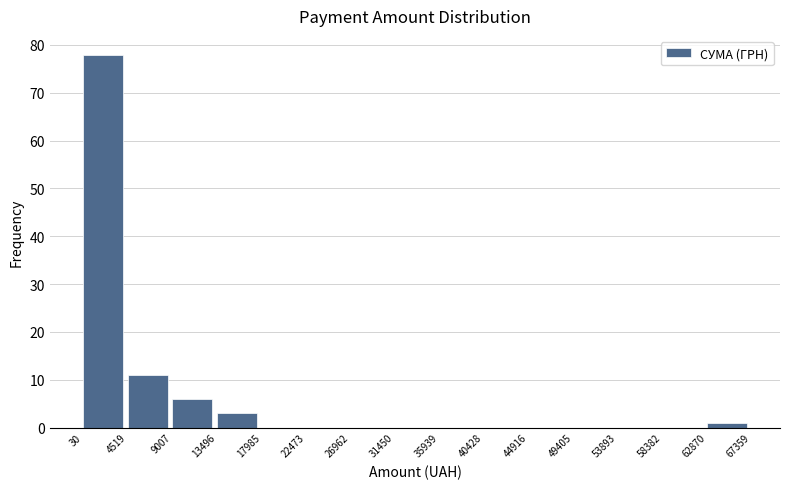

Which range on the x-axis has the tallest bar?

30 to 4519